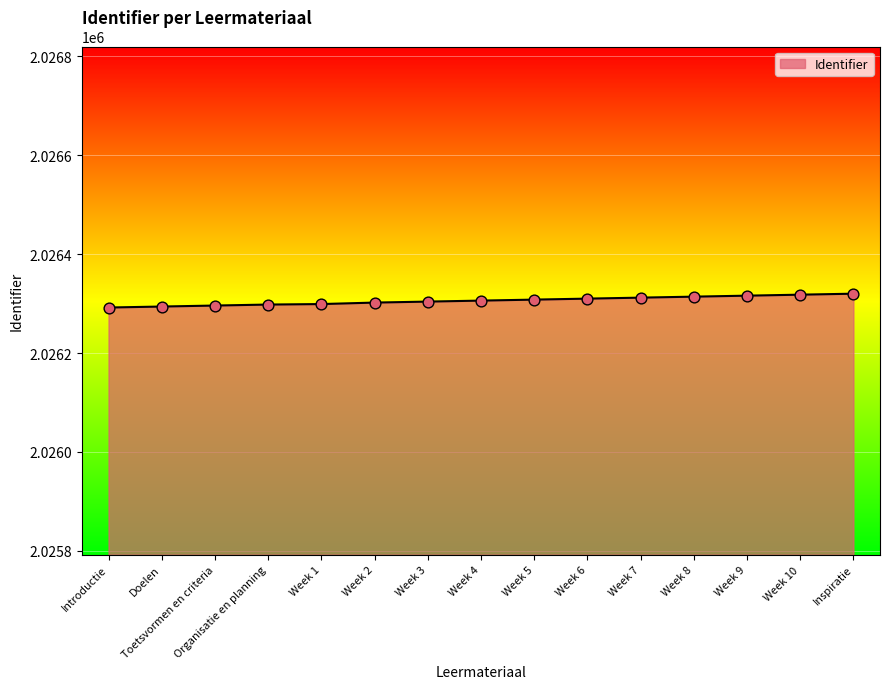

Which has a higher value, Week 5 or Inspiratie?

Inspiratie